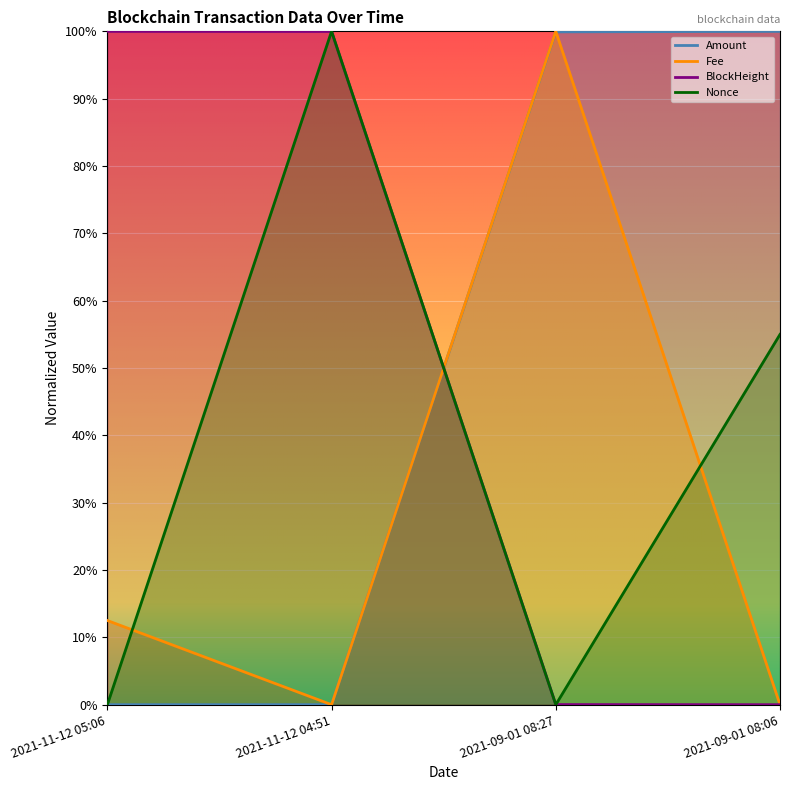

Which series has the largest range (max minus min)?

Amount